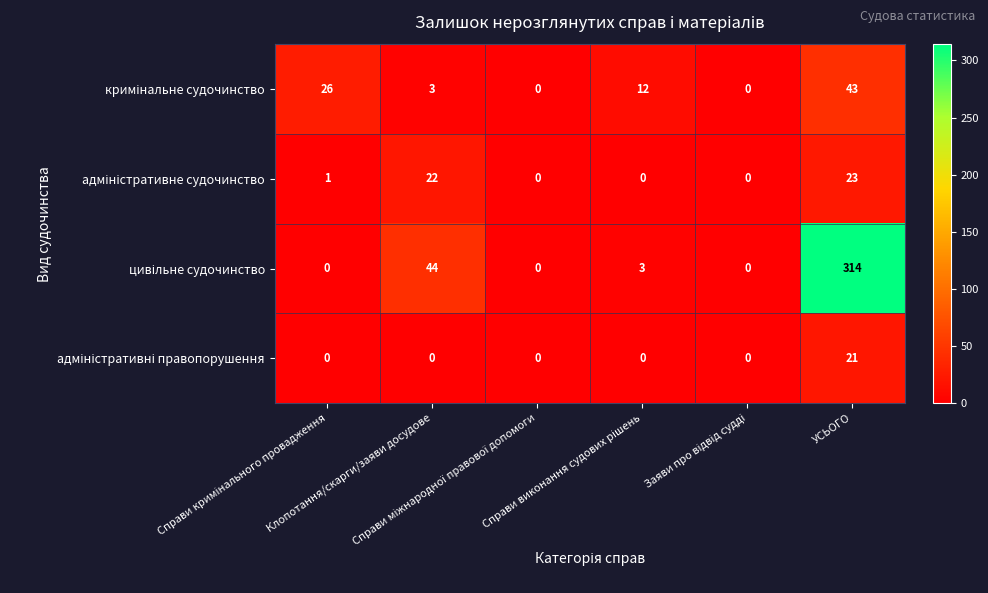

At which category is the sum across all series the highest?

УСЬОГО